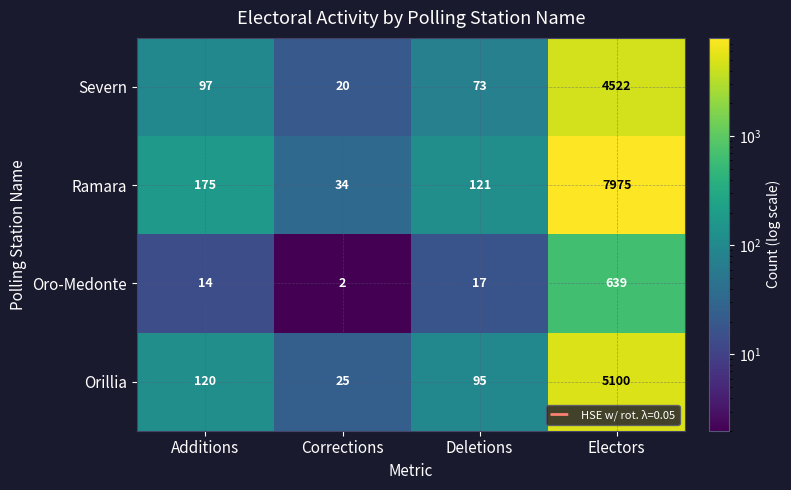

Count the number of categories in the chart.

4